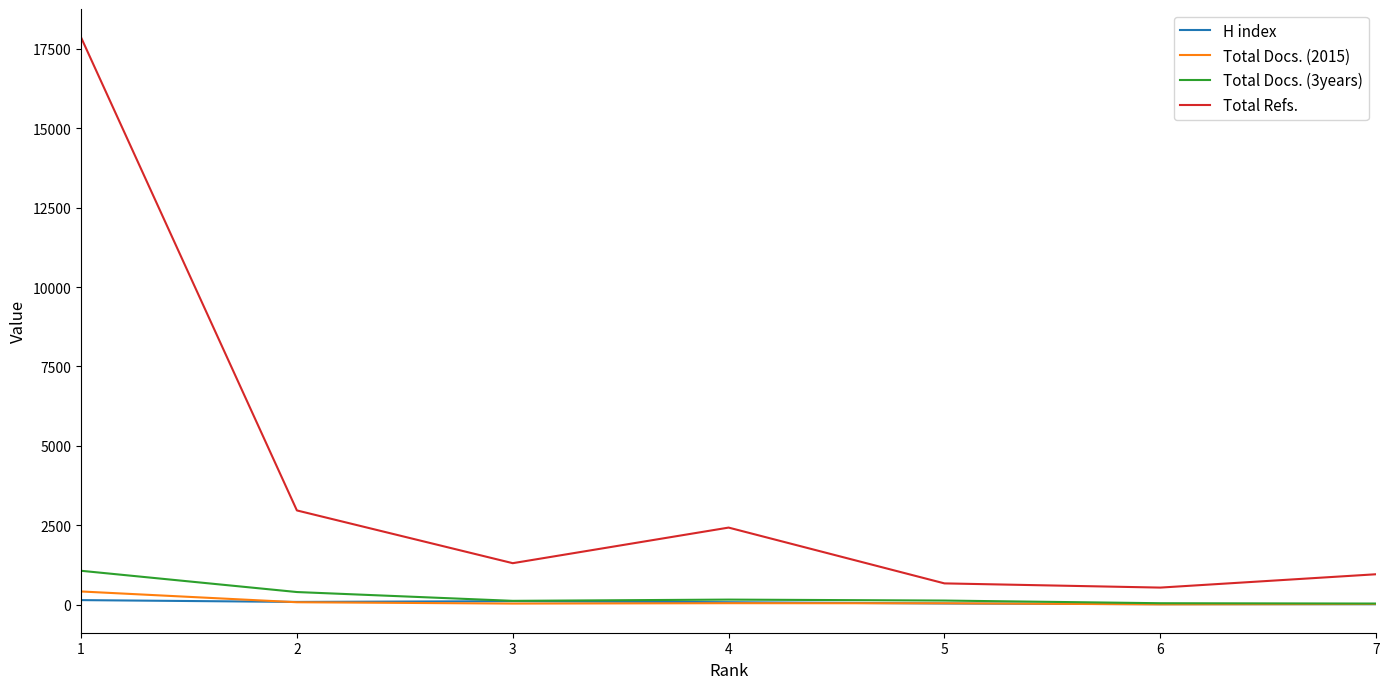

True or false: Total Docs. (3years) and Total Refs. cross at least once.

False